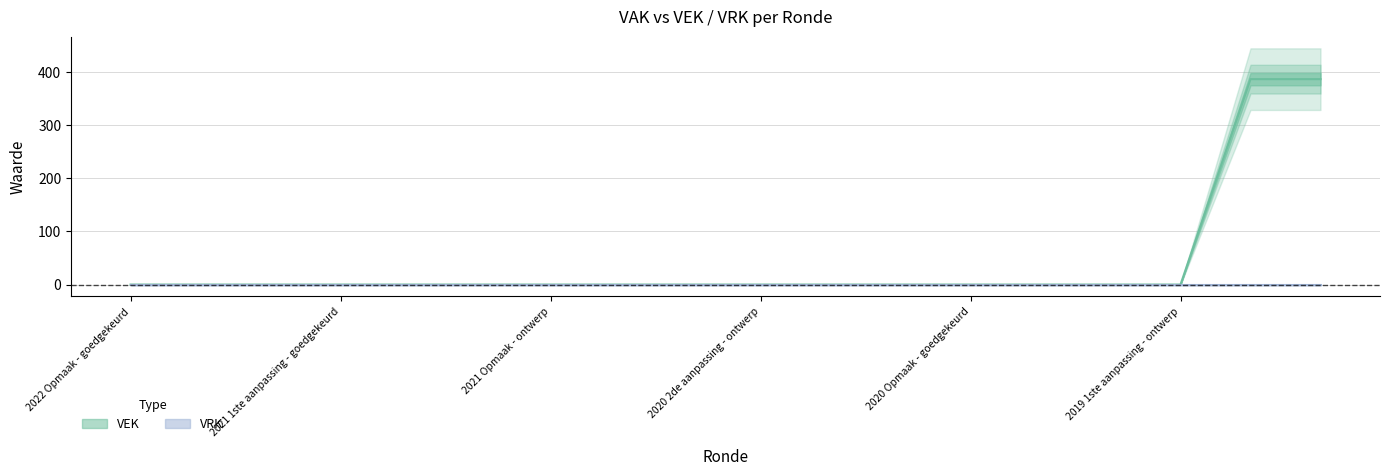

What is the average value?

43